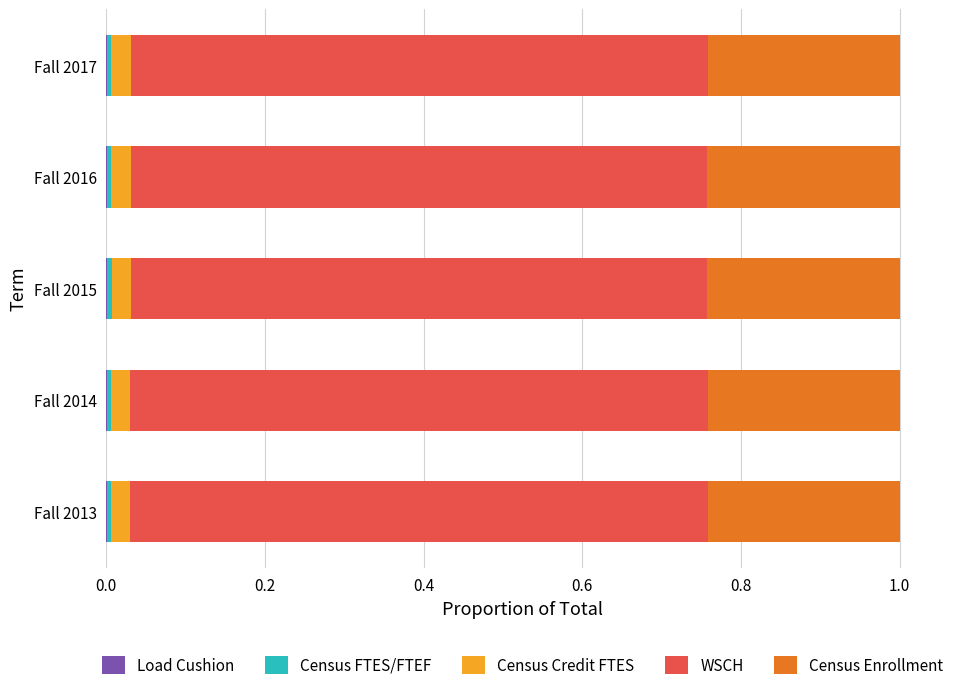

How many series are shown in this chart?

5